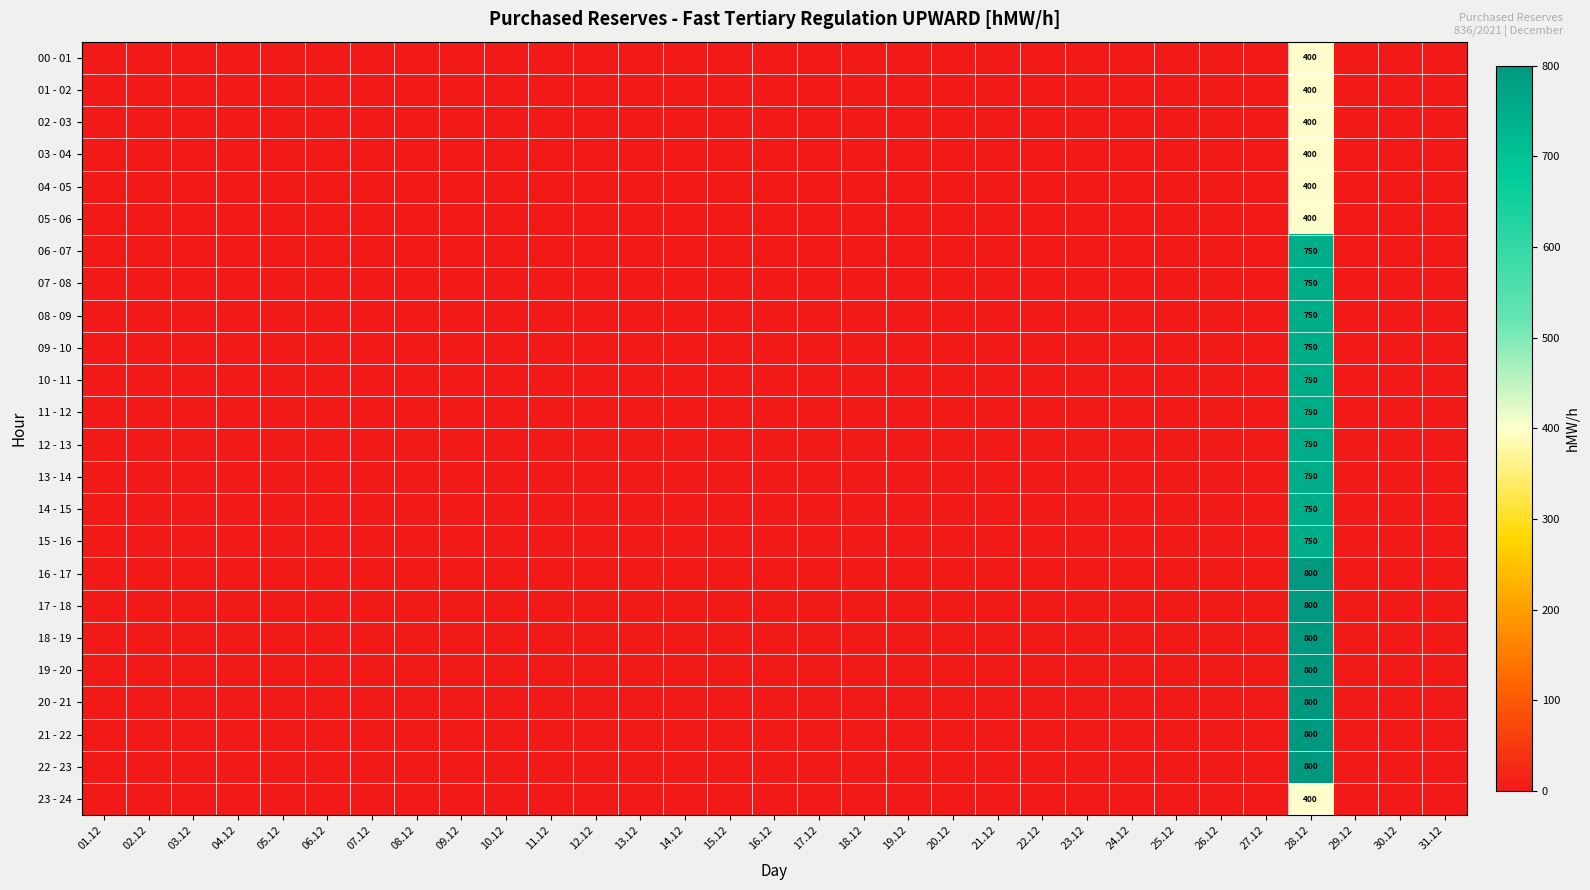

How many values in 12 - 13 are above zero?

1